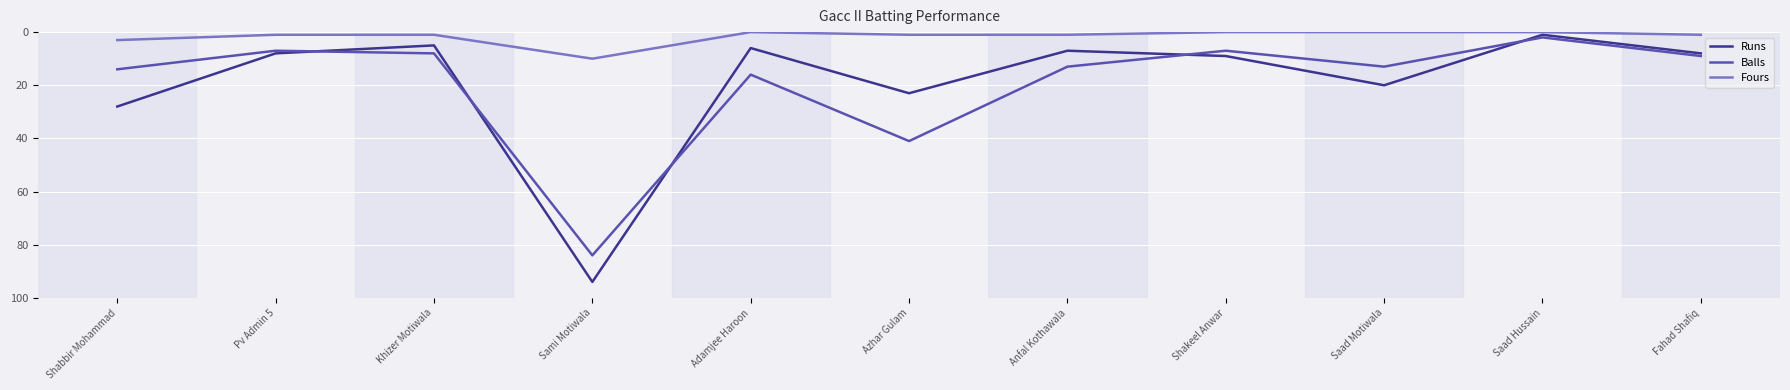

What is the difference between the highest and lowest values at Shakeel Anwar?

9